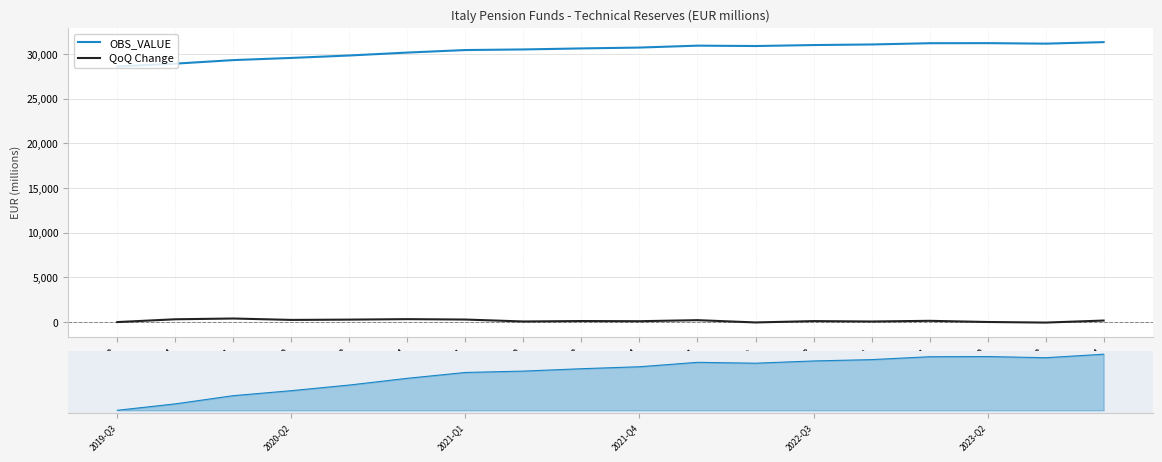

What are all the series names shown in the legend?

OBS_VALUE, QoQ Change